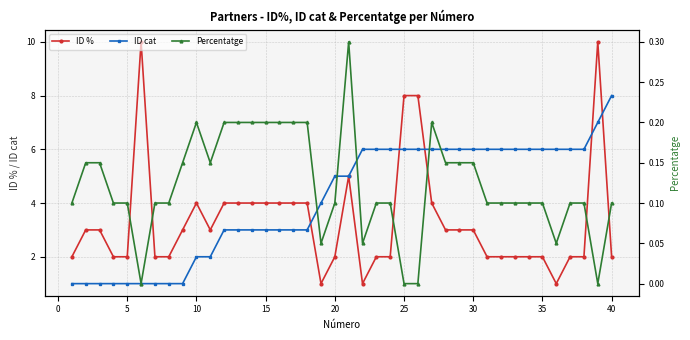

What is the difference between the maximum and minimum values in the ID % series?

9